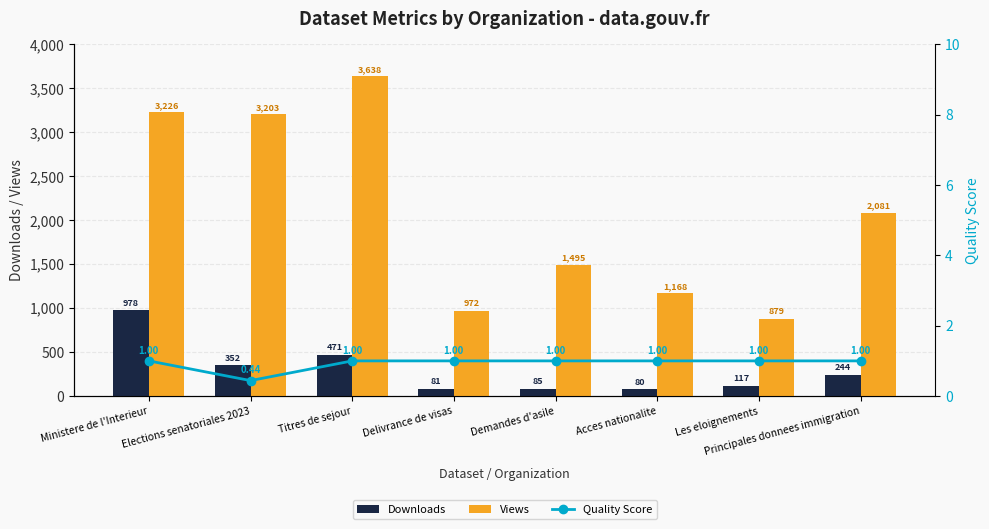

What is the maximum value for Quality Score?

1.0